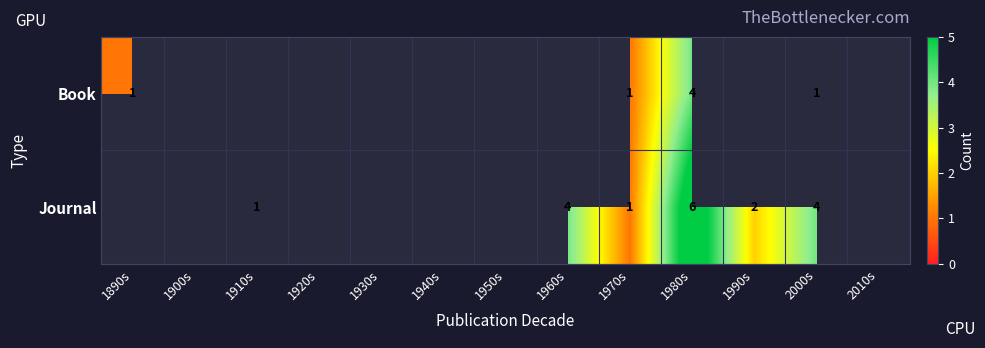

At which category is the sum across all series the highest?

1980s